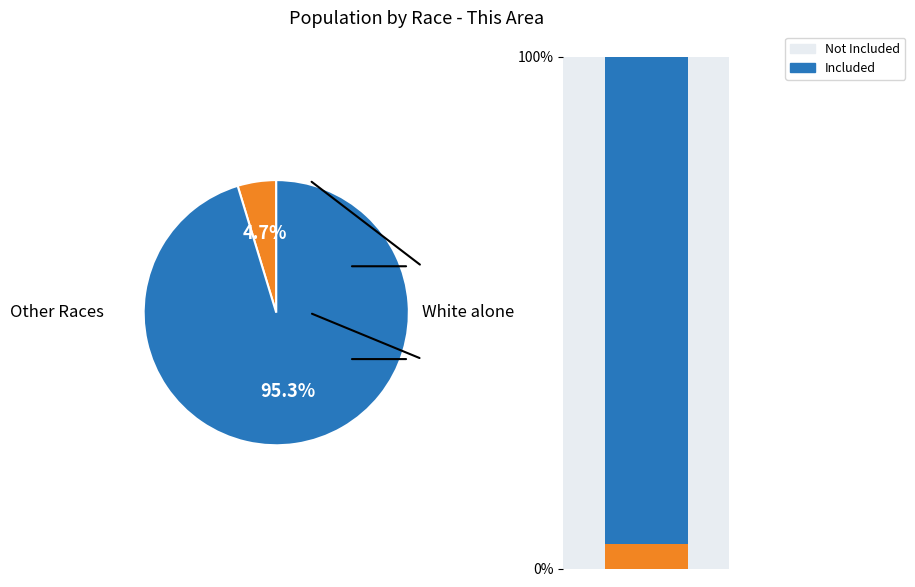

Is there any slice that represents more than half of the pie?

Yes